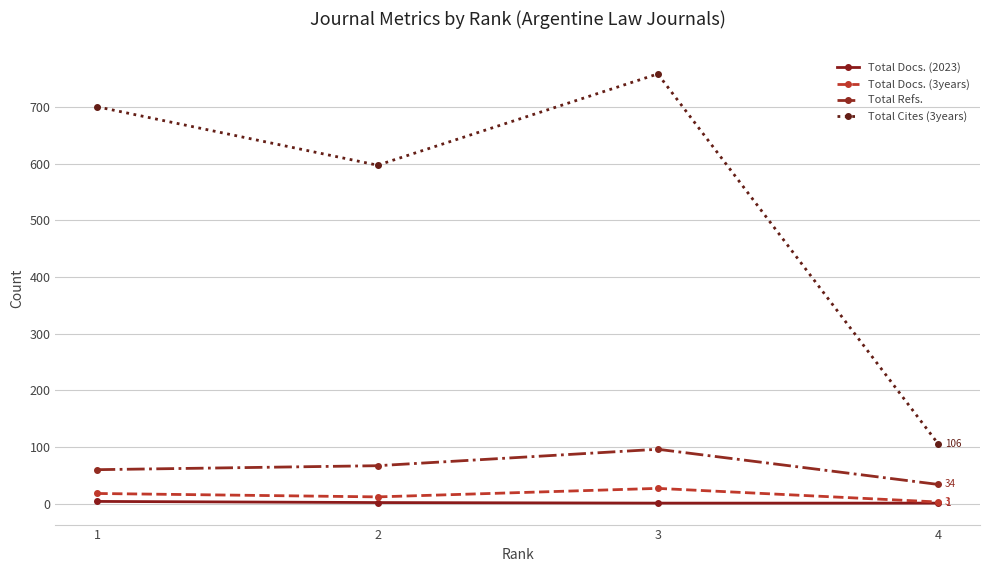

What is the total value across all series at 4?

144